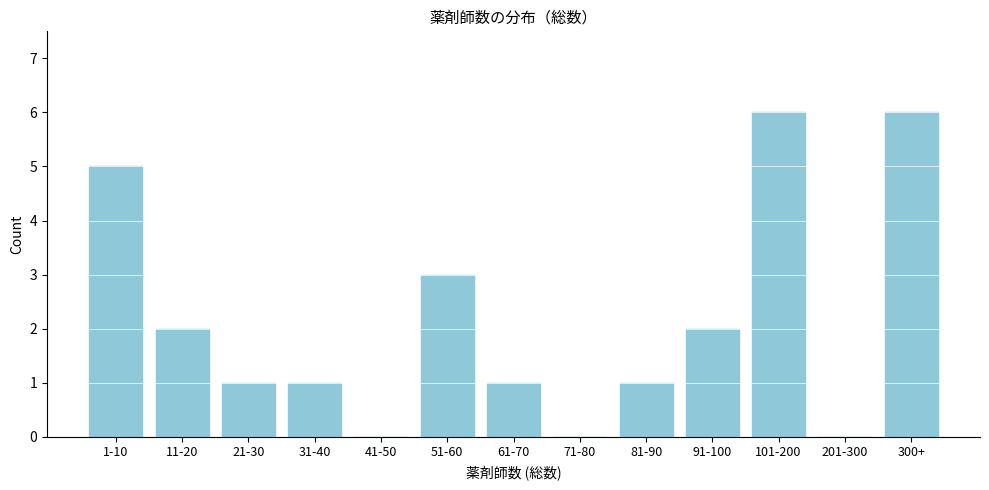

Reading left to right, transcribe all the data shown in this chart.

1-10=5	11-20=2	21-30=1	31-40=1	41-50=0	51-60=3	61-70=1	71-80=0	81-90=1	91-100=2	101-200=6	201-300=0	300+=6